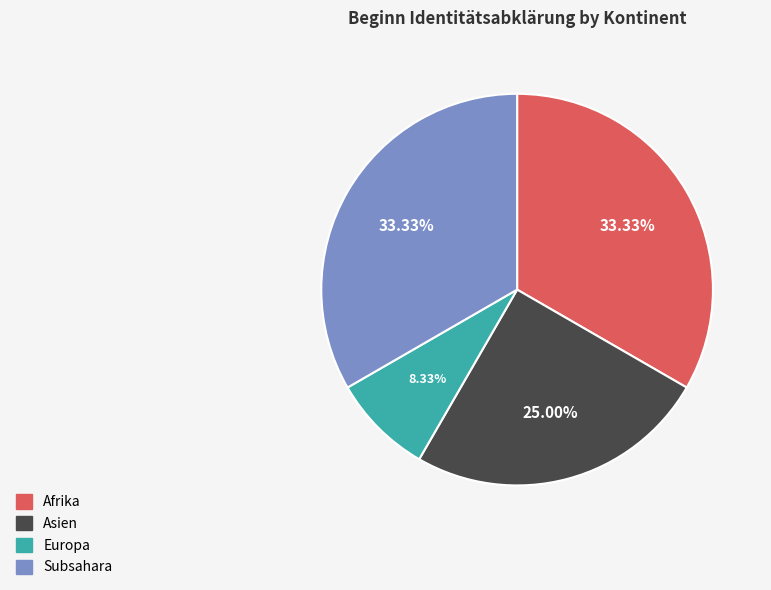

Is the sum of Asien and Afrika greater than half?

Yes